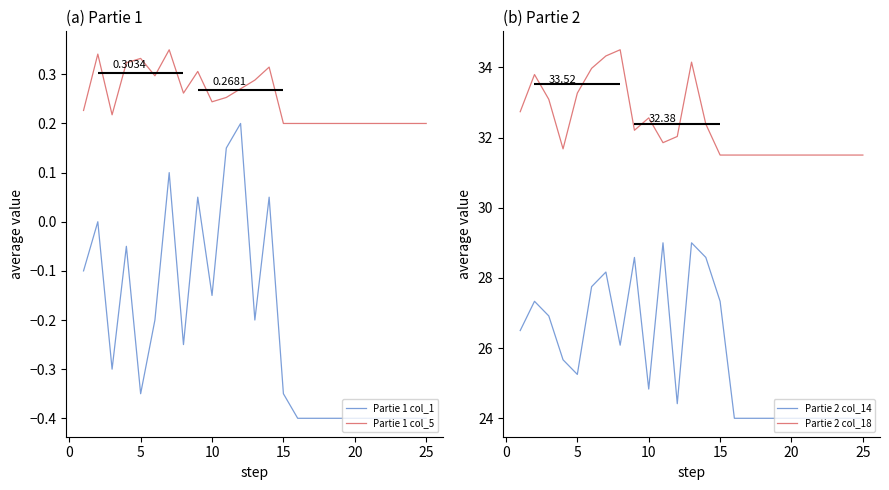

True or false: Partie 1 col_5 and Partie 1 col_1 cross at least once.

False